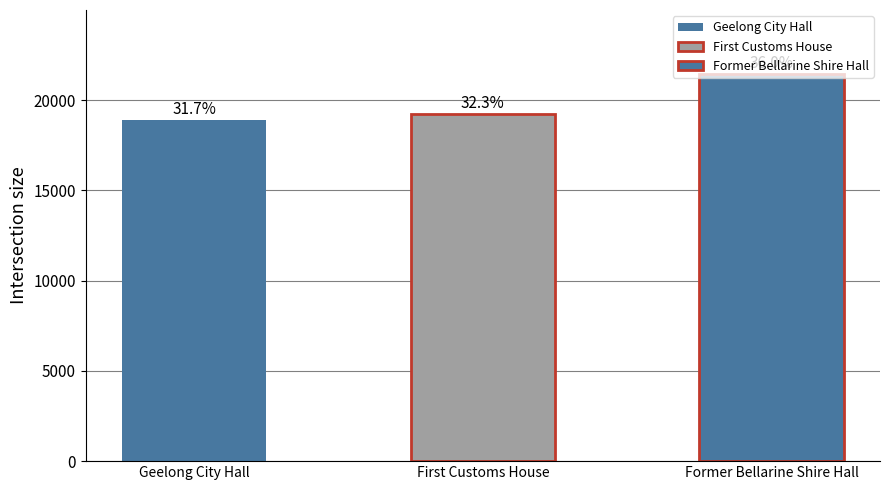

What is the sum of all values?

59596